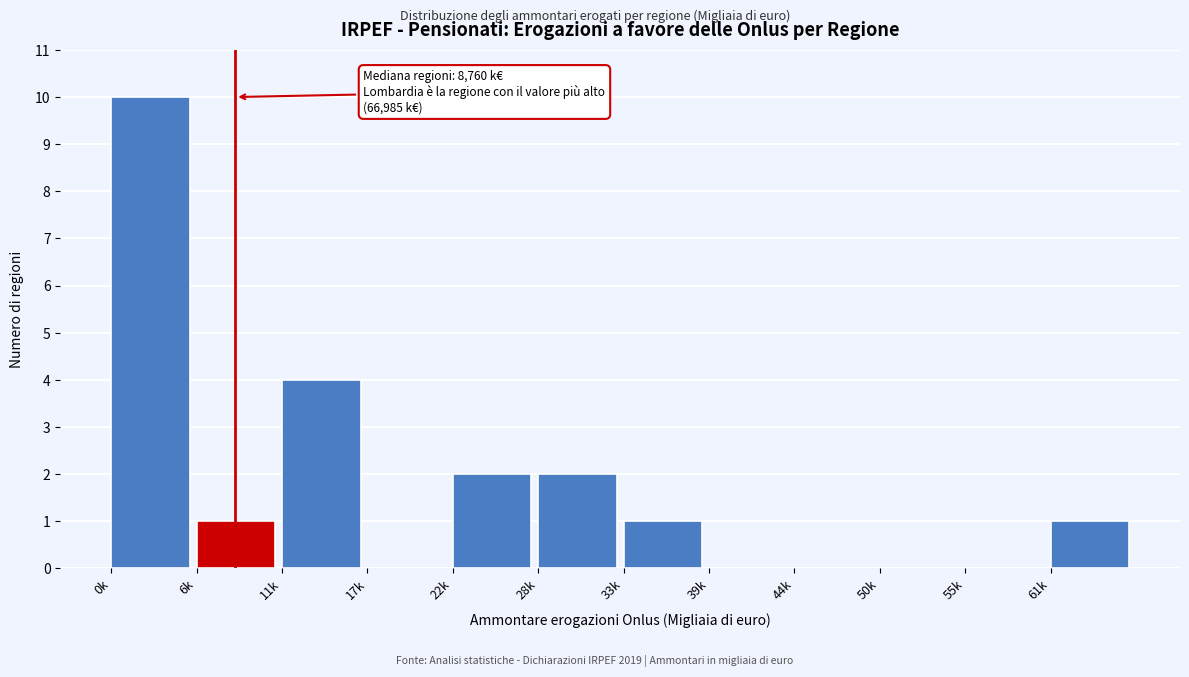

Reading left to right, list all the values displayed in this chart.

0k=10	6k=1	11k=4	17k=0	22k=2	28k=2	33k=1	39k=0	44k=0	50k=0	55k=0	61k=1